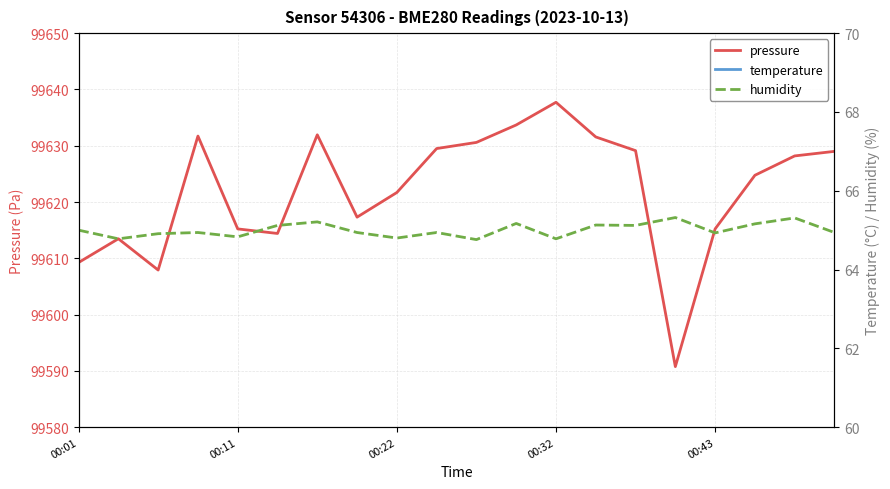

What is the lowest value of the pressure series?

99590.8